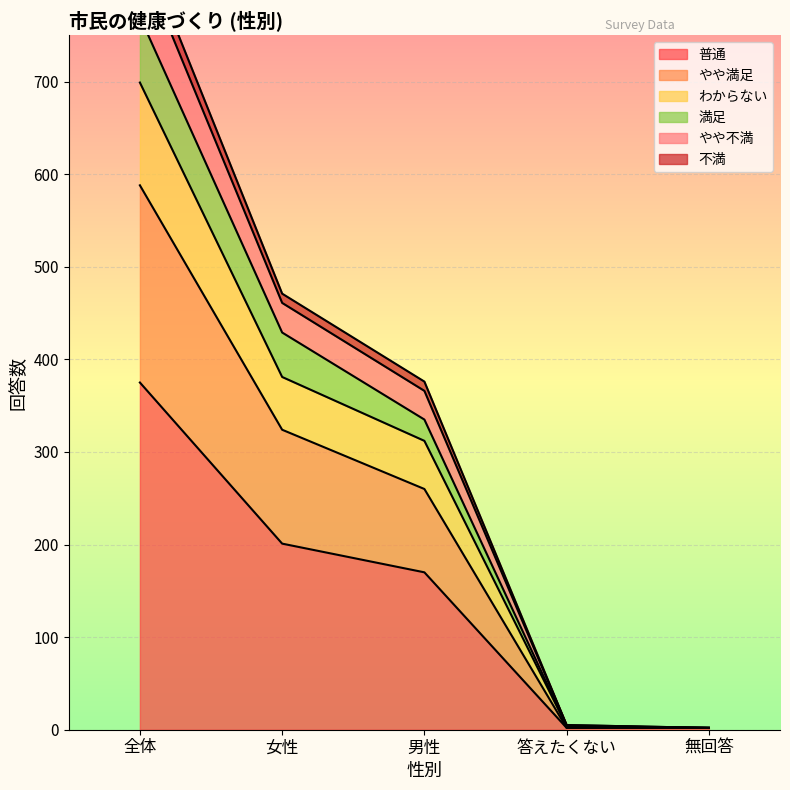

The value of 普通 at 男性 is 170. True or false?

True